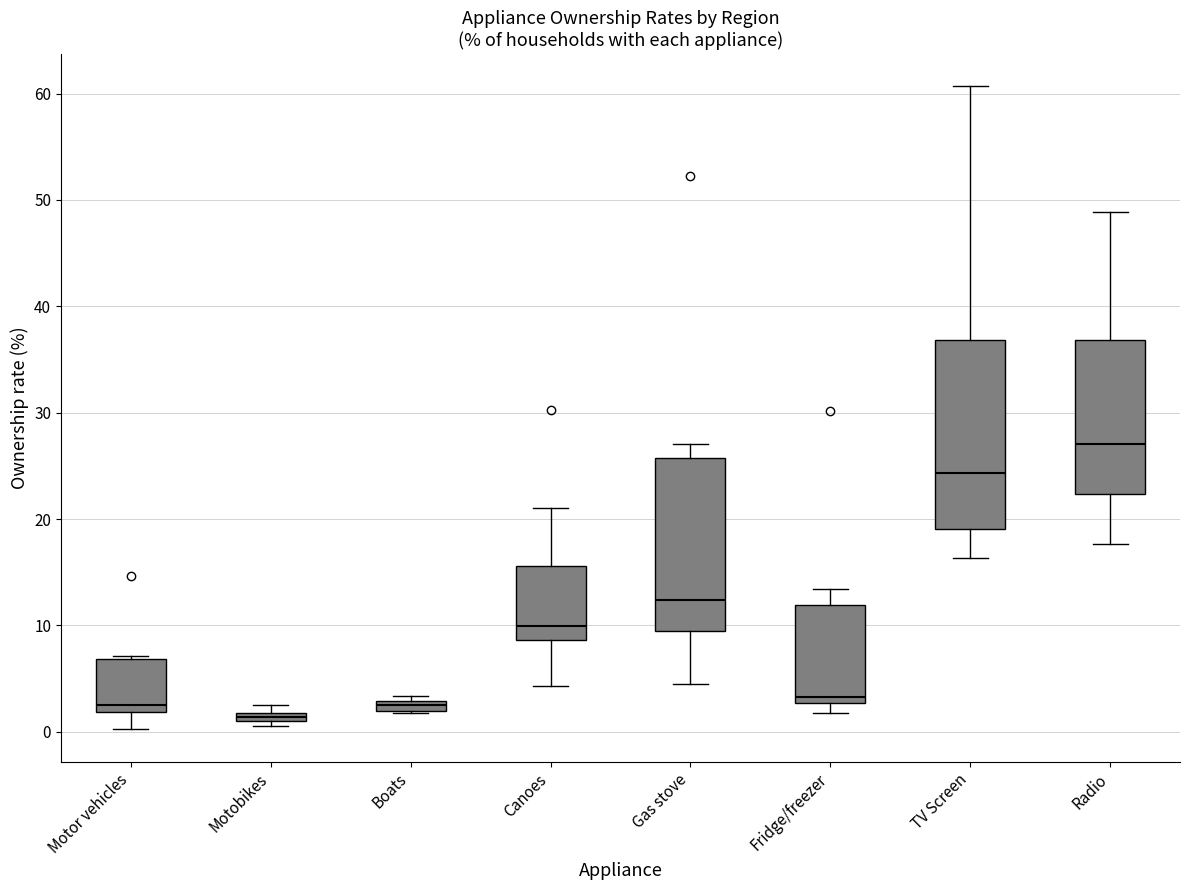

Which box is the tallest, from its lower edge to its upper edge?

TV Screen